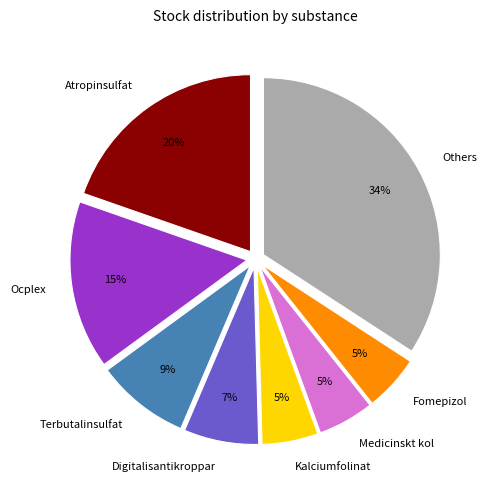

How many slices are in this pie chart?

8